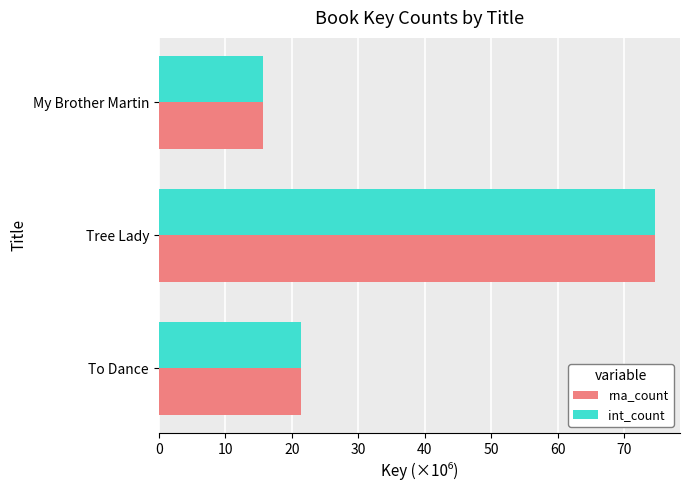

Is the value of rna_count at My Brother Martin greater than the value of int_count at To Dance?

No